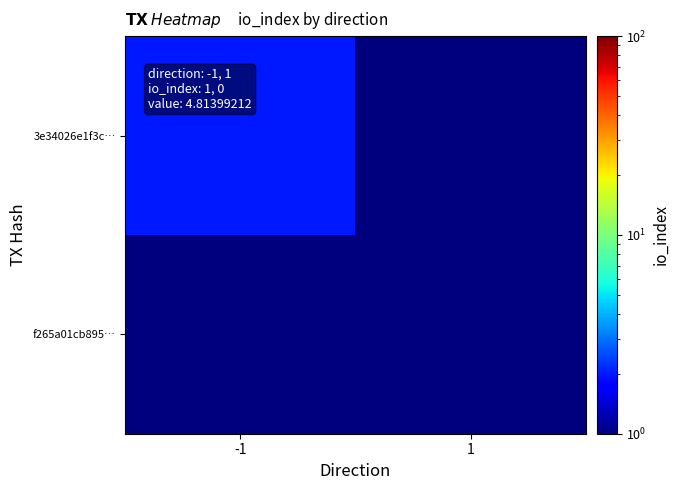

What is the maximum value shown in the chart?

2